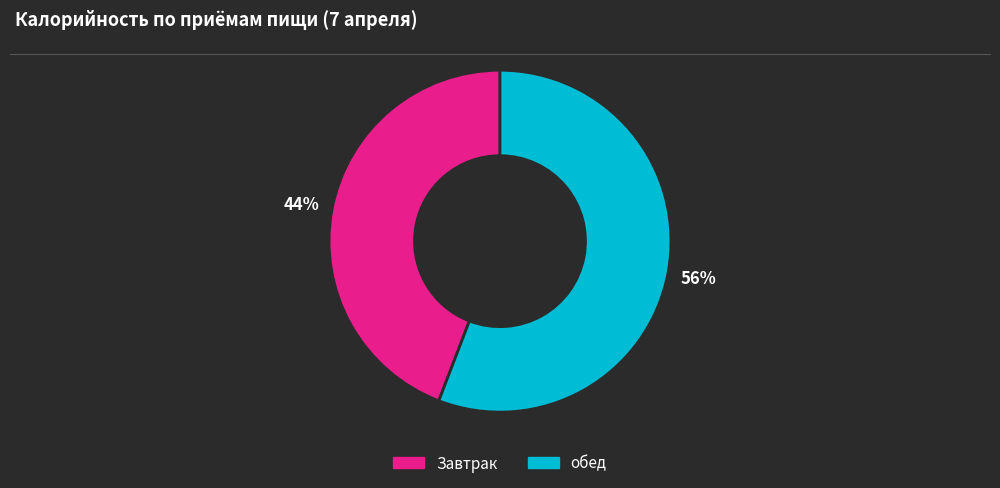

What is the smallest slice in the pie chart?

Завтрак